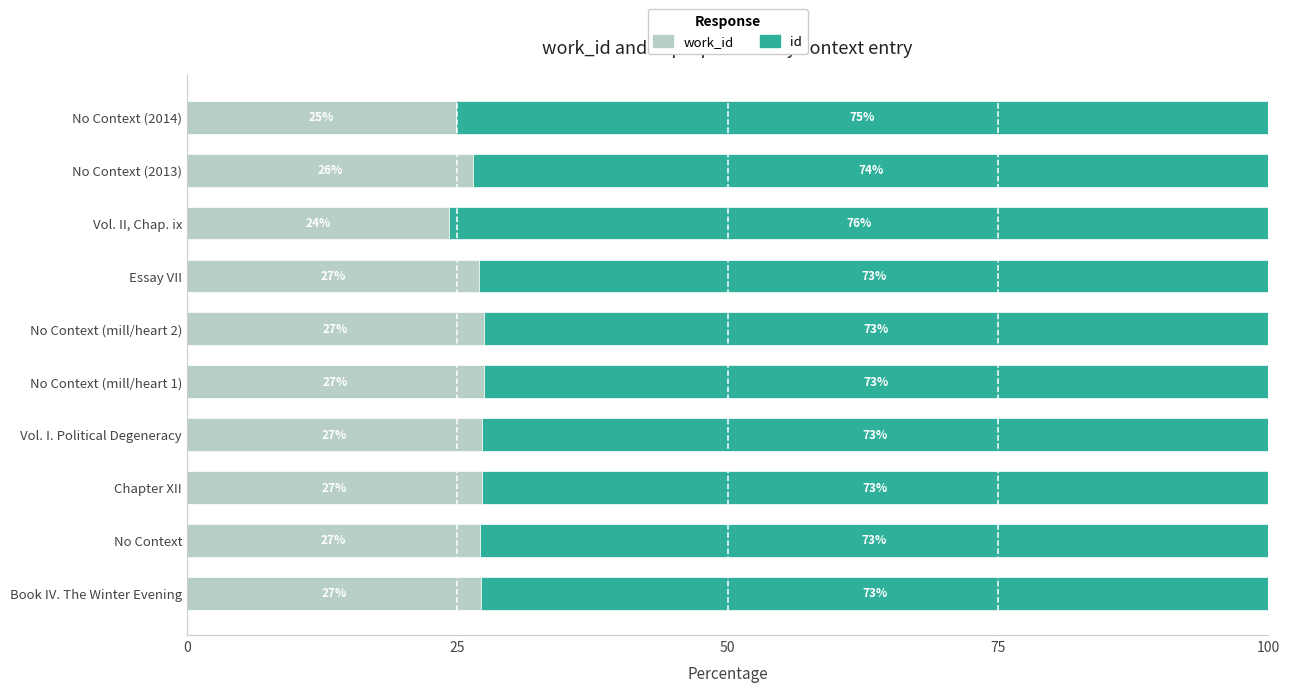

What is the total value across all series at Vol. I. Political Degeneracy?

100.0